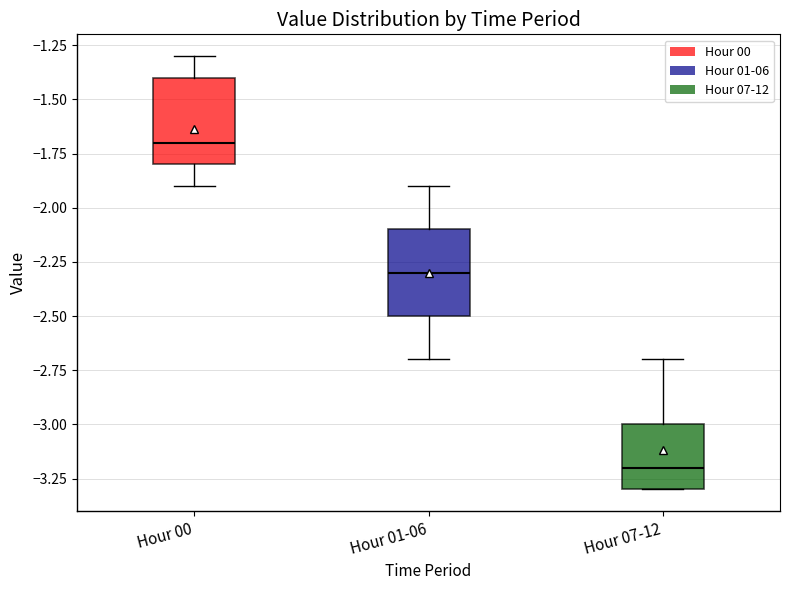

Which box has the highest median line?

Hour 00